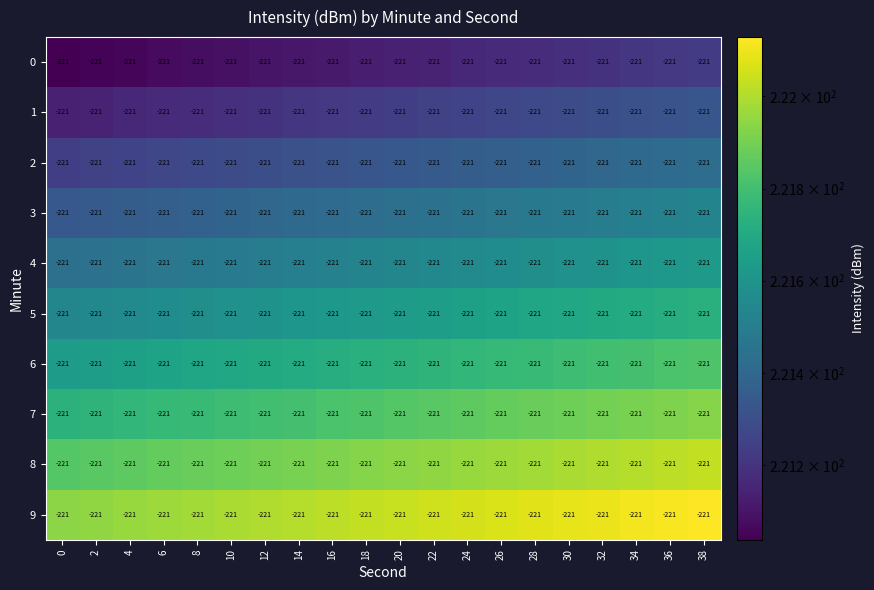

Which category has the highest value in the 8 series?

38